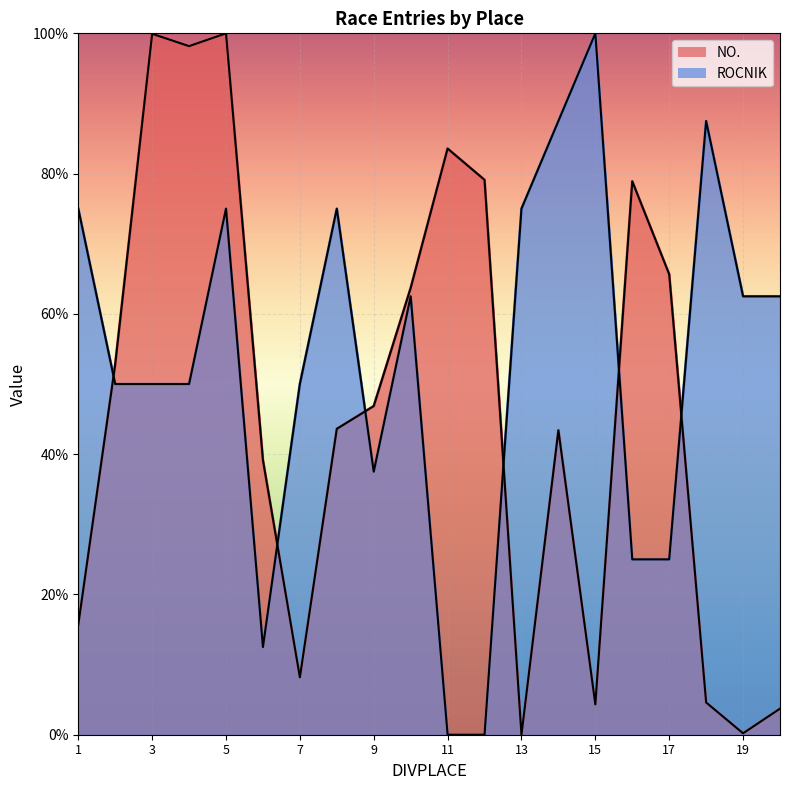

How many data points does each series have?

20